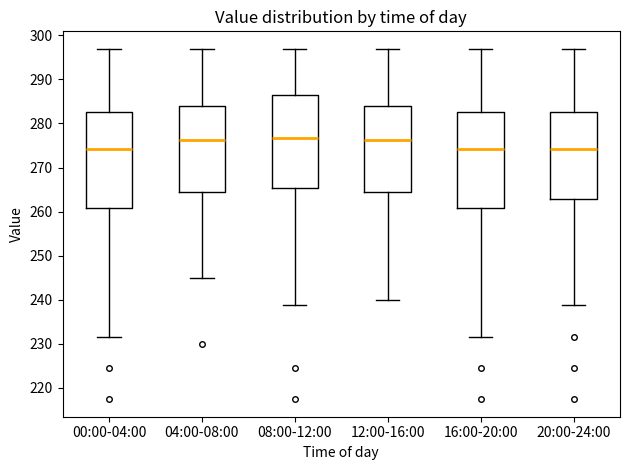

Reading left to right, transcribe this box plot: for each box, give where its median line is, the range the box spans, and where its two whiskers end, as read against the y-axis. The values are not printed on the chart, so give them approximately, as read against the axis.

00:00-04:00: median 274, box 261 to 283, whiskers 232 to 297
04:00-08:00: median 276, box 264 to 284, whiskers 245 to 297
08:00-12:00: median 277, box 265 to 286, whiskers 239 to 297
12:00-16:00: median 276, box 264 to 284, whiskers 240 to 297
16:00-20:00: median 274, box 261 to 283, whiskers 232 to 297
20:00-24:00: median 274, box 263 to 283, whiskers 239 to 297